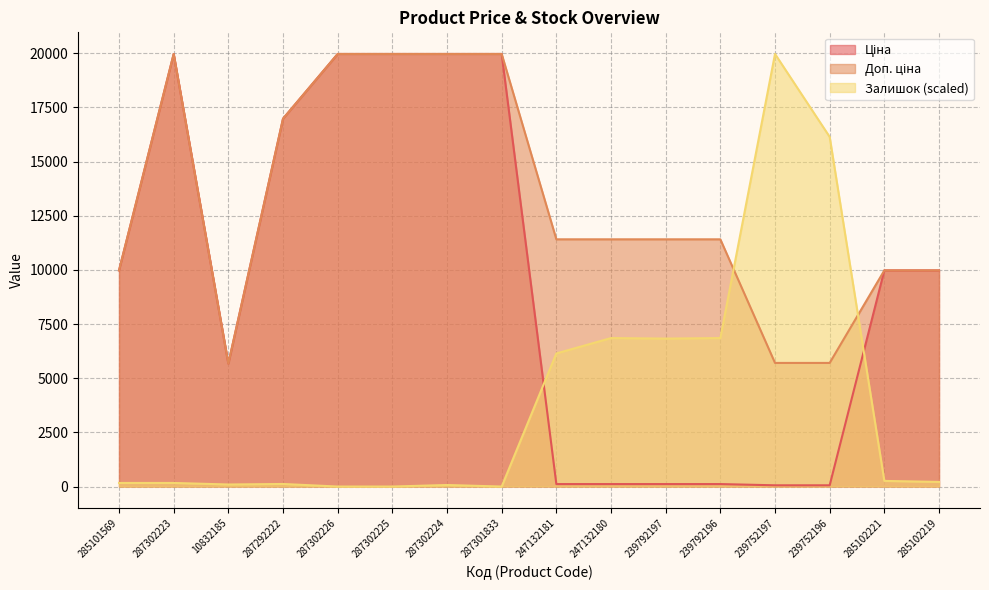

The value of Доп. ціна at 287302223 is 19964.2. True or false?

True